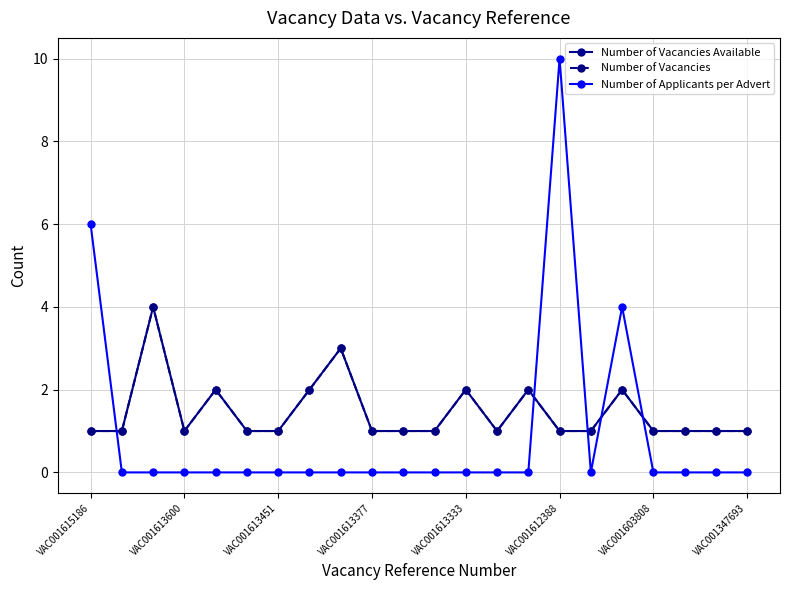

What is the maximum value for Number of Vacancies Available?

4